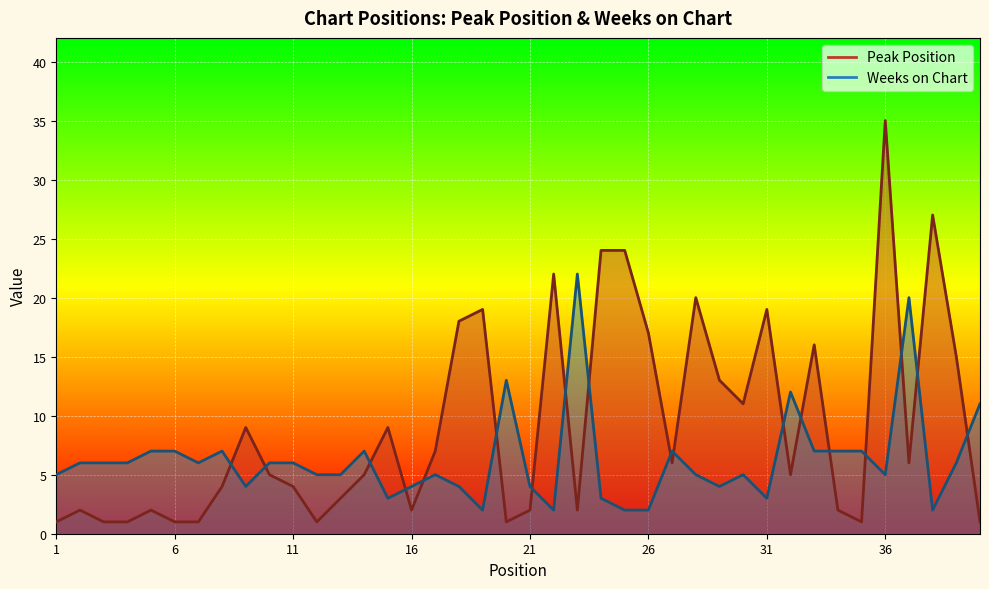

How many intersections are there between Peak Position and Weeks on Chart?

18